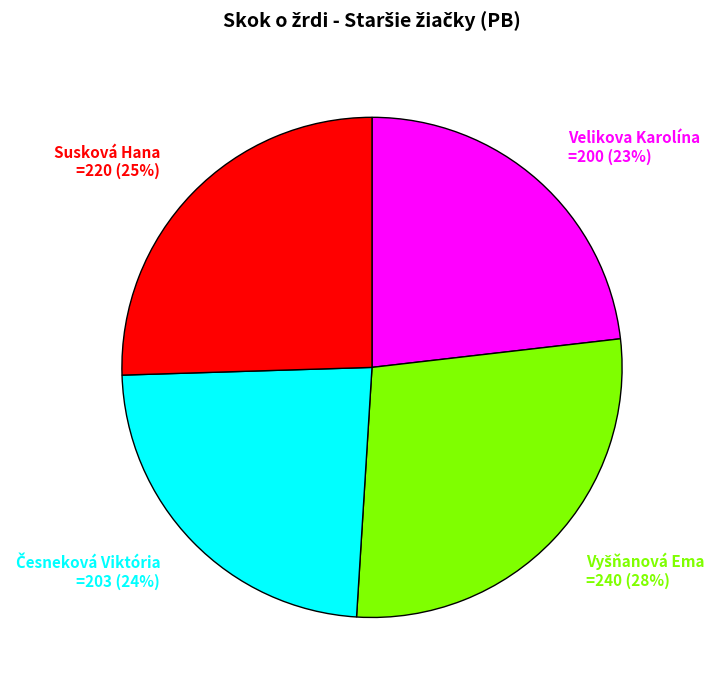

To the nearest percent, what is the average slice percentage?

25%